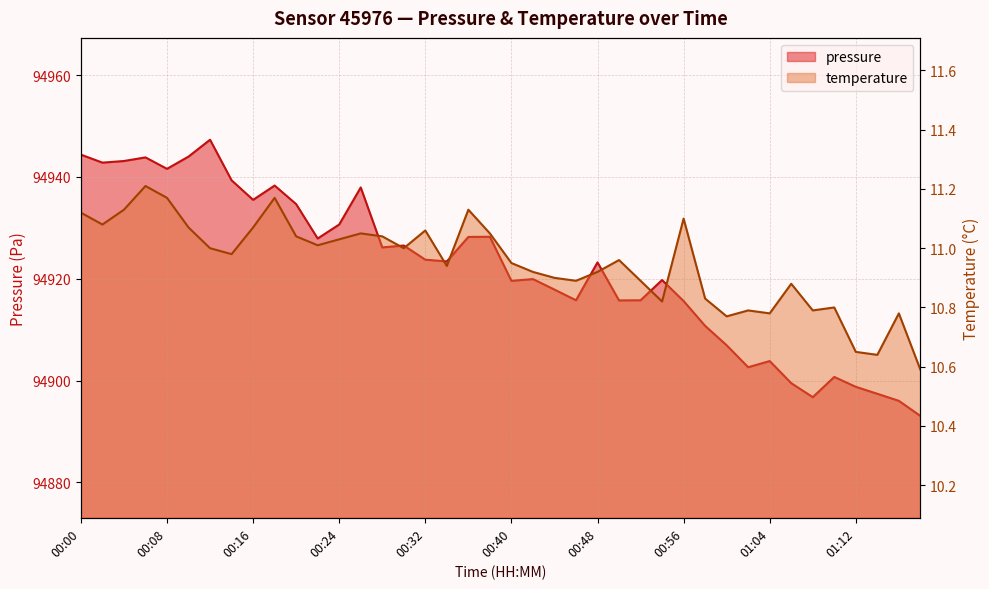

Reading left to right, extract all data points from this chart.

pressure: 00:00=94944.4	00:02=94942.8	00:04=94943.1	00:06=94943.8	00:08=94941.6	00:10=94944.0	00:12=94947.3	00:14=94939.3	00:16=94935.5	00:18=94938.3	00:20=94934.7	00:22=94927.9	00:24=94930.7	00:26=94937.9	00:28=94926.2	00:30=94926.5	00:32=94923.8	00:34=94923.4	00:36=94928.2	00:38=94928.2	00:40=94919.6	00:42=94919.9	00:44=94917.9	00:46=94915.8	00:48=94923.2	00:50=94915.8	00:52=94915.8	00:54=94919.8	00:56=94915.6	00:58=94910.8	01:00=94906.9	01:02=94902.6	01:04=94903.8	01:06=94899.5	01:08=94896.8	01:10=94900.7	01:12=94898.8	01:14=94897.4	01:16=94896.0	01:18=94893.1
temperature: 00:00=11.1	00:02=11.1	00:04=11.1	00:06=11.2	00:08=11.2	00:10=11.1	00:12=11.0	00:14=11.0	00:16=11.1	00:18=11.2	00:20=11.0	00:22=11.0	00:24=11.0	00:26=11.1	00:28=11.0	00:30=11.0	00:32=11.1	00:34=10.9	00:36=11.1	00:38=11.1	00:40=10.9	00:42=10.9	00:44=10.9	00:46=10.9	00:48=10.9	00:50=11.0	00:52=10.9	00:54=10.8	00:56=11.1	00:58=10.8	01:00=10.8	01:02=10.8	01:04=10.8	01:06=10.9	01:08=10.8	01:10=10.8	01:12=10.7	01:14=10.6	01:16=10.8	01:18=10.6